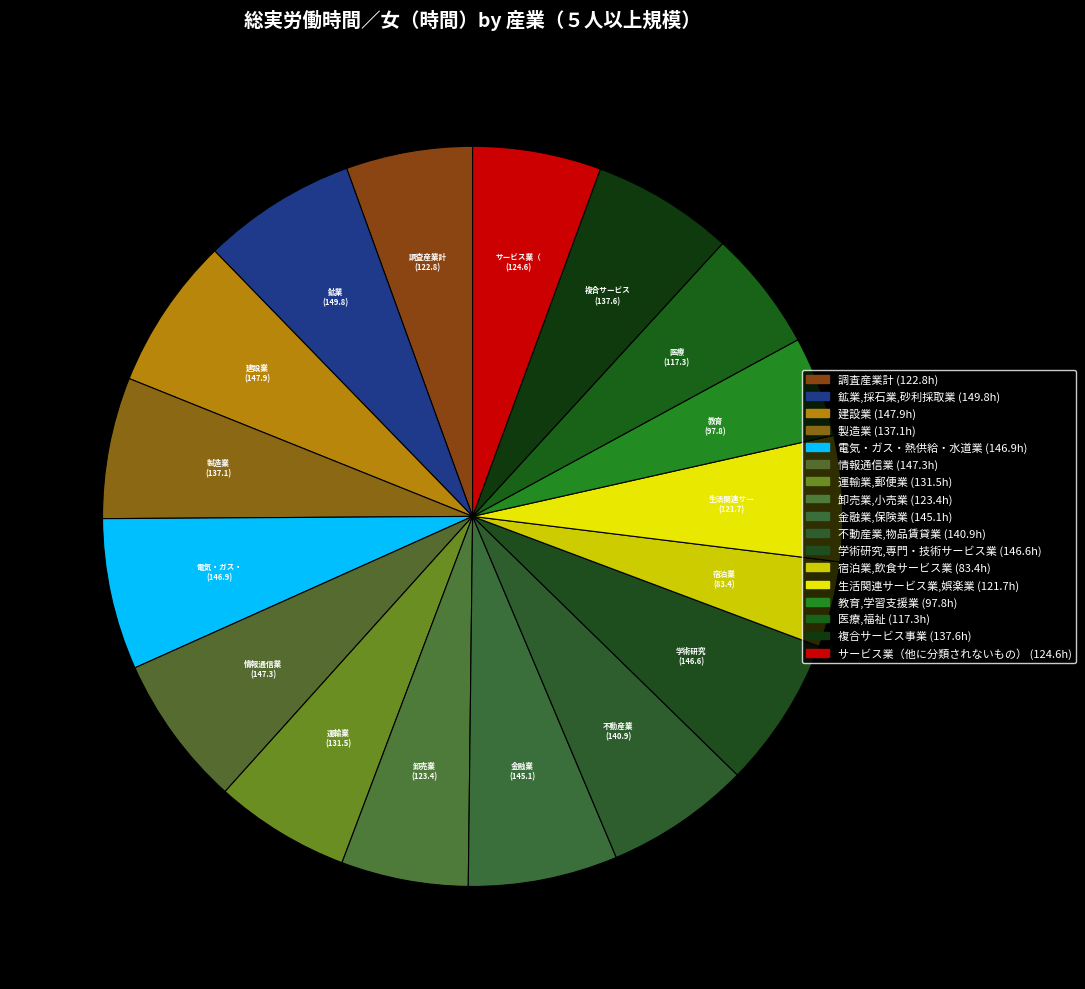

Rank the categories by value from highest to lowest.

鉱業,採石業,砂利採取業, 建設業, 情報通信業, 電気・ガス・熱供給・水道業, 学術研究,専門・技術サービス業, 金融業,保険業, 不動産業,物品賃貸業, 複合サービス事業, 製造業, 運輸業,郵便業, サービス業（他に分類されないもの）, 卸売業,小売業, 調査産業計, 生活関連サービス業,娯楽業, 医療,福祉, 教育,学習支援業, 宿泊業,飲食サービス業